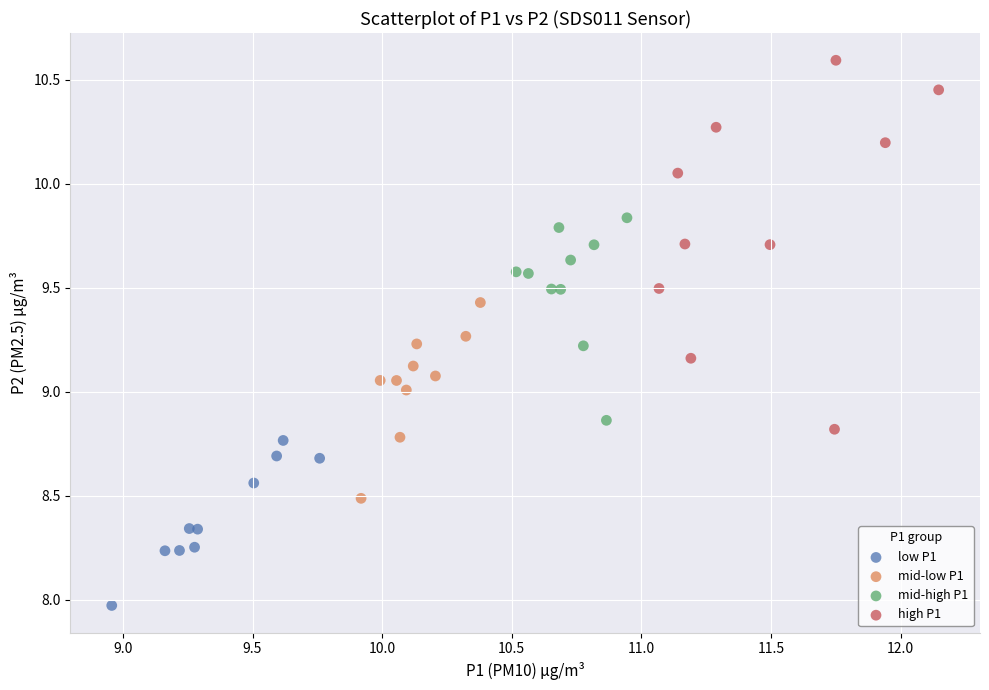

Which series contains the lowest Y value?

low P1